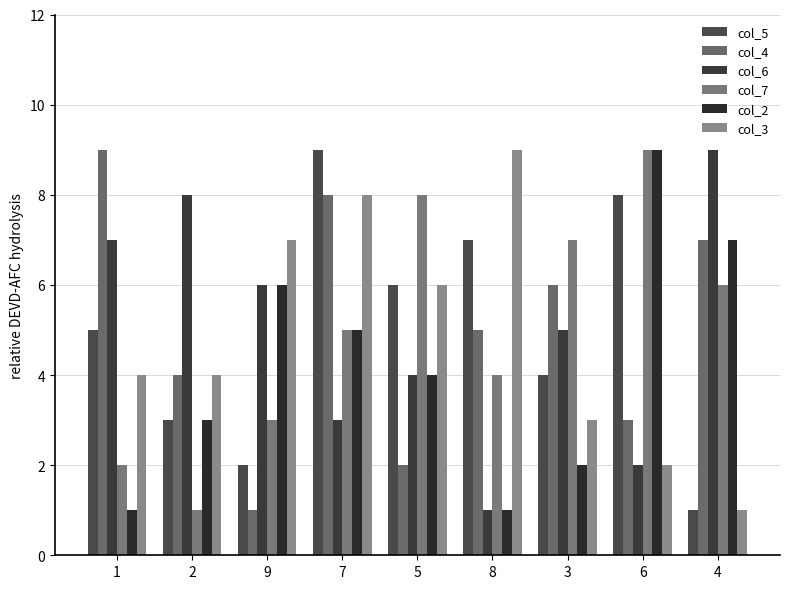

Reading right to left, transcribe all the data shown in this chart.

col_5: 4=1	6=8	3=4	8=7	5=6	7=9	9=2	2=3	1=5
col_4: 4=7	6=3	3=6	8=5	5=2	7=8	9=1	2=4	1=9
col_6: 4=9	6=2	3=5	8=1	5=4	7=3	9=6	2=8	1=7
col_7: 4=6	6=9	3=7	8=4	5=8	7=5	9=3	2=1	1=2
col_2: 4=7	6=9	3=2	8=1	5=4	7=5	9=6	2=3	1=1
col_3: 4=1	6=2	3=3	8=9	5=6	7=8	9=7	2=4	1=4